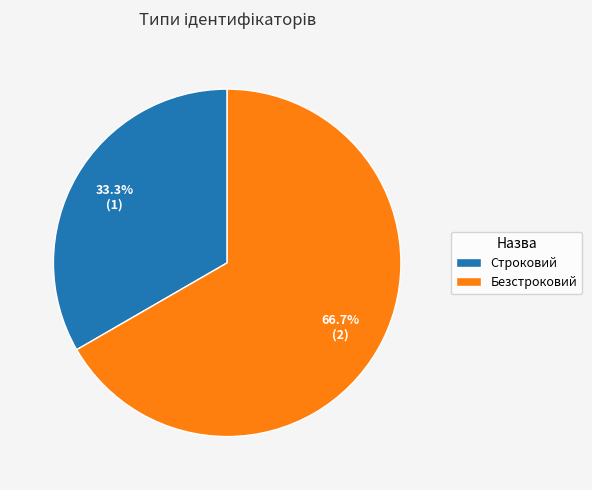

Do Строковий and Безстроковий together represent more than half of the pie?

Yes